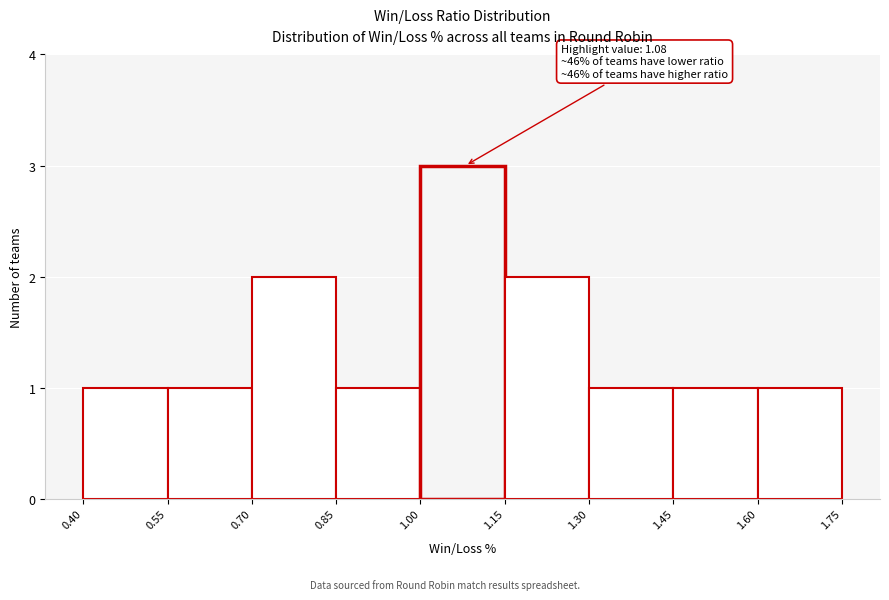

Over which range of the x-axis is the bar tallest?

1.00 to 1.15